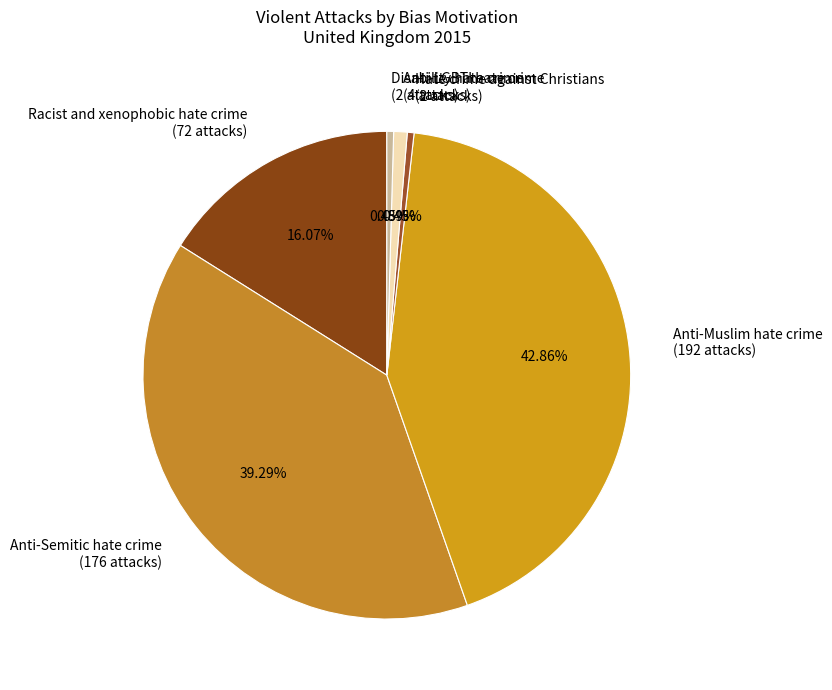

Is there a majority slice in this chart?

No